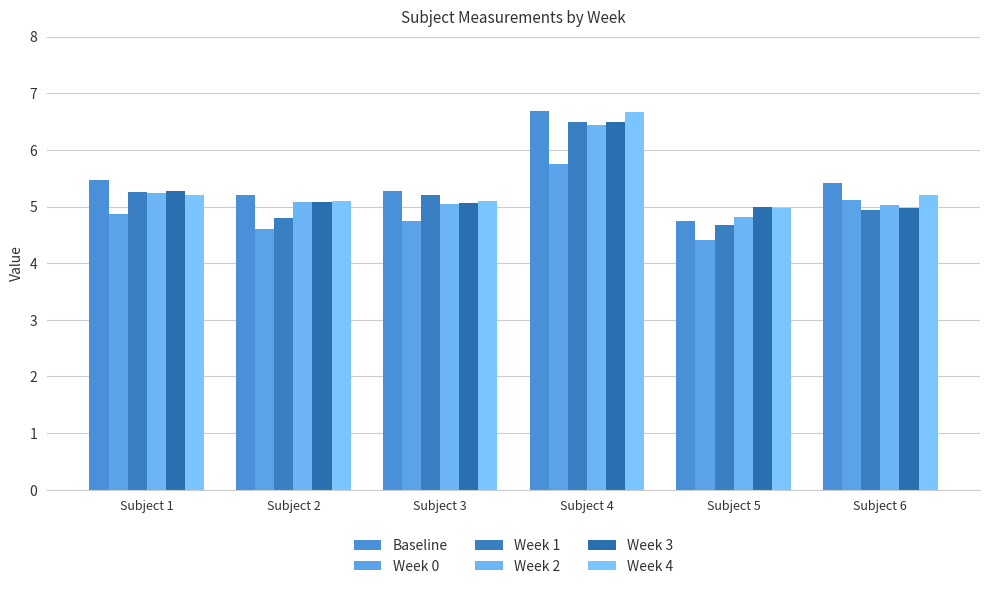

Where is Baseline nearest to the value 5?

Subject 2